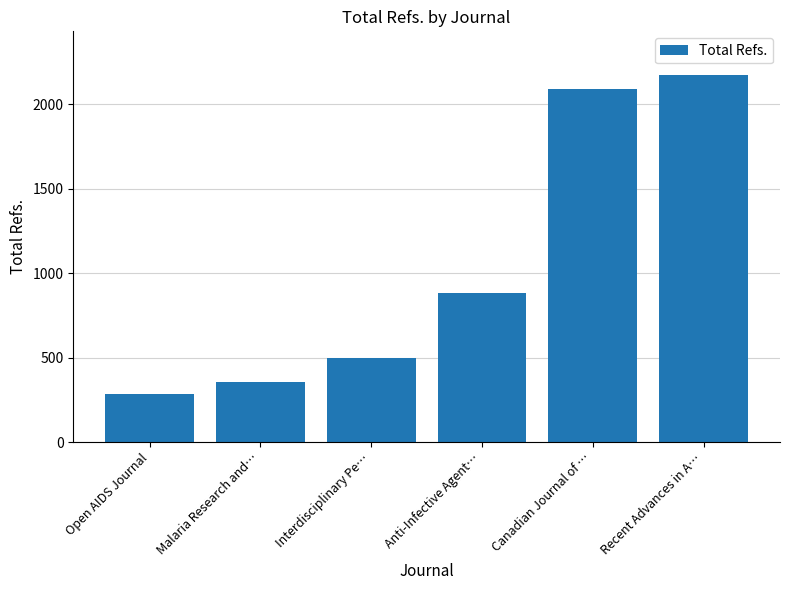

Rank the categories by value from lowest to highest.

Open AIDS Journal, Malaria Research and…, Interdisciplinary Pe…, Anti-Infective Agent…, Canadian Journal of …, Recent Advances in A…